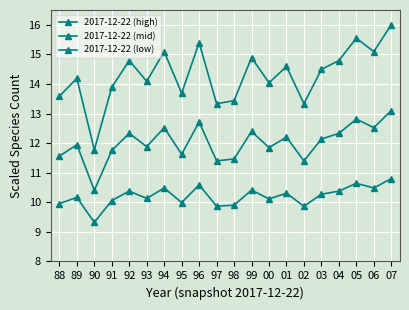

Is it true that 2017-12-22 (mid) equals 11.9 at 89?

True